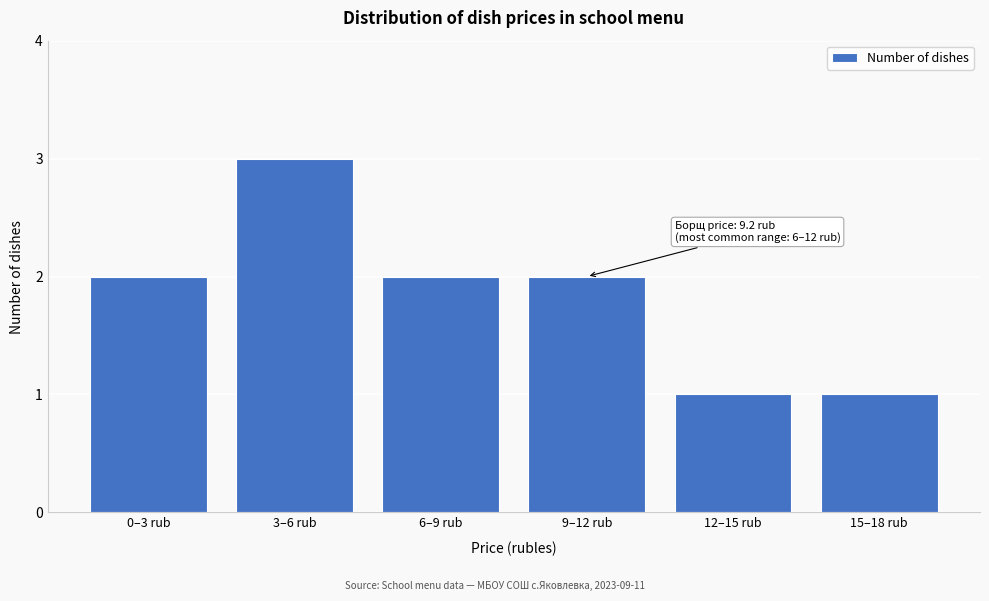

Reading right to left, extract all data points from this chart.

1	1	2	2	3	2